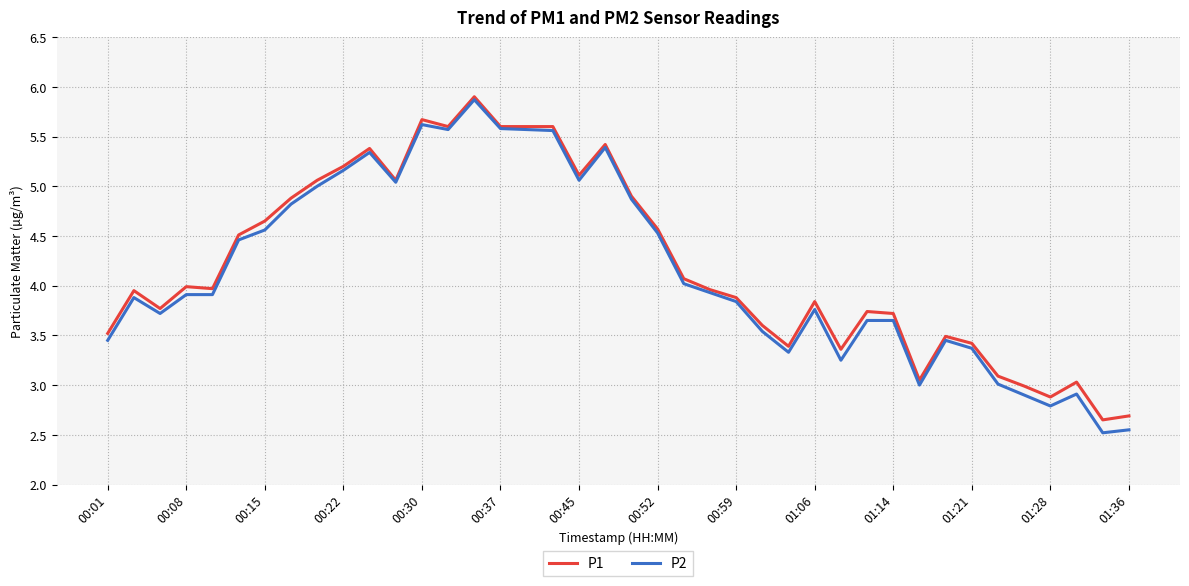

Which series has the largest range (max minus min)?

P2